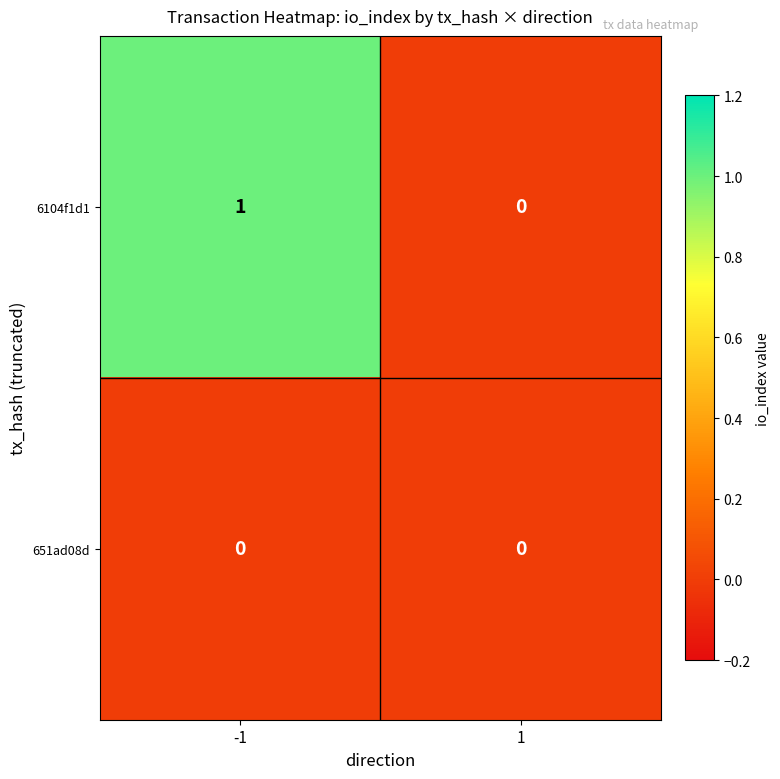

Which series has the largest total across all categories?

6104f1d1